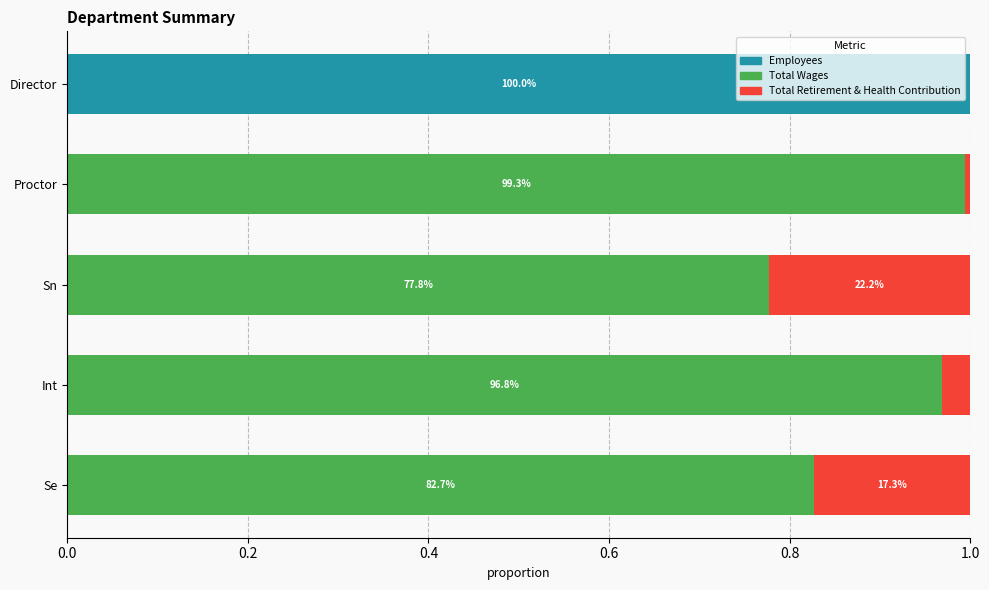

Which category has the highest value in the Employees series?

Director